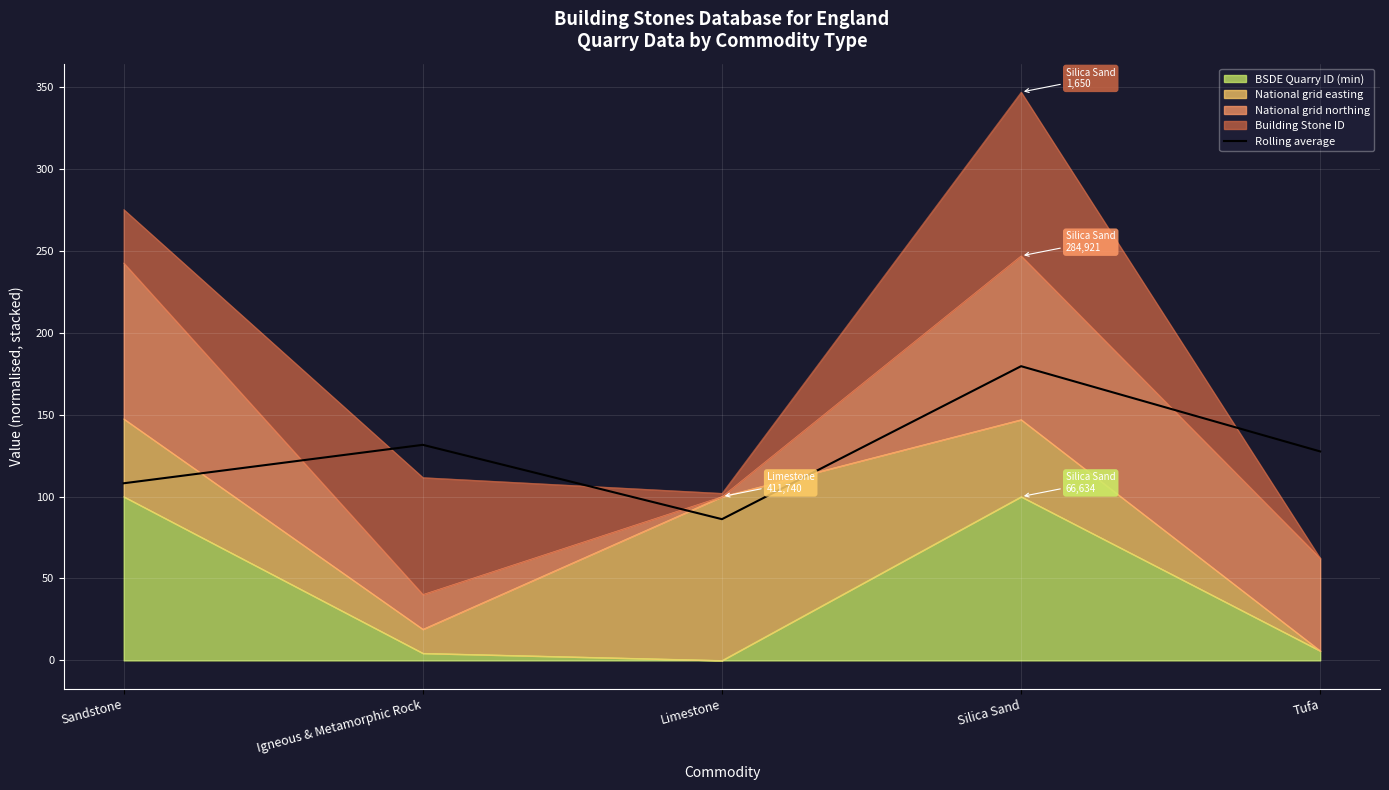

What is the change in value from Limestone to Tufa?

+41.4